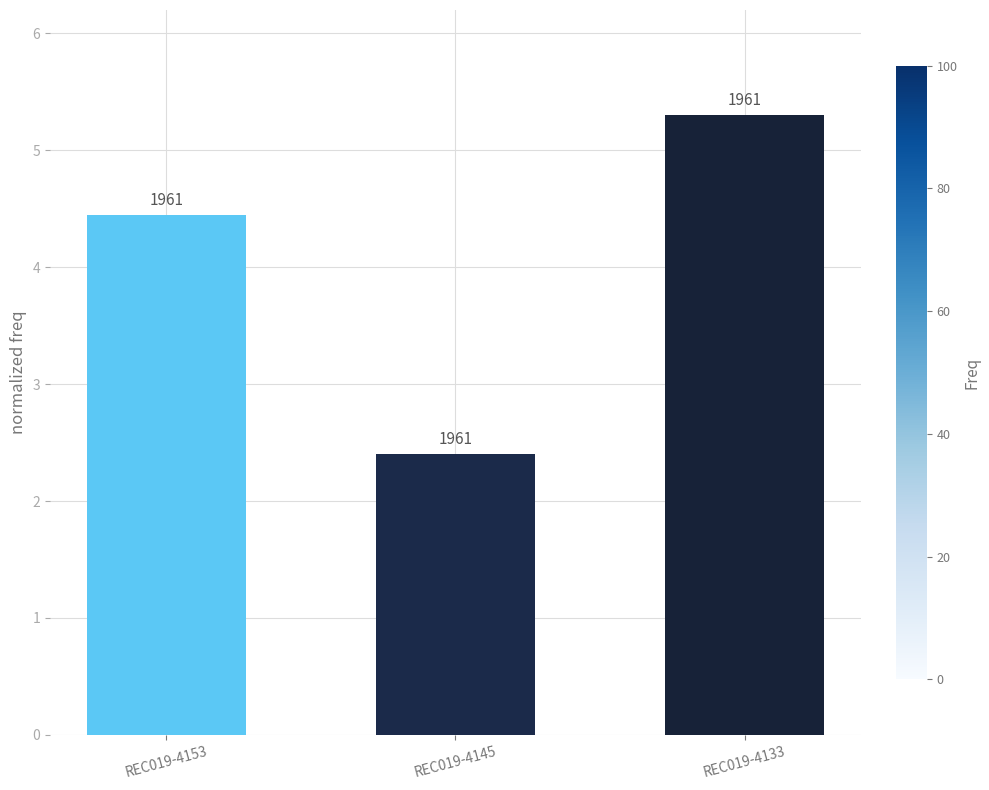

Are the bars horizontal?

No